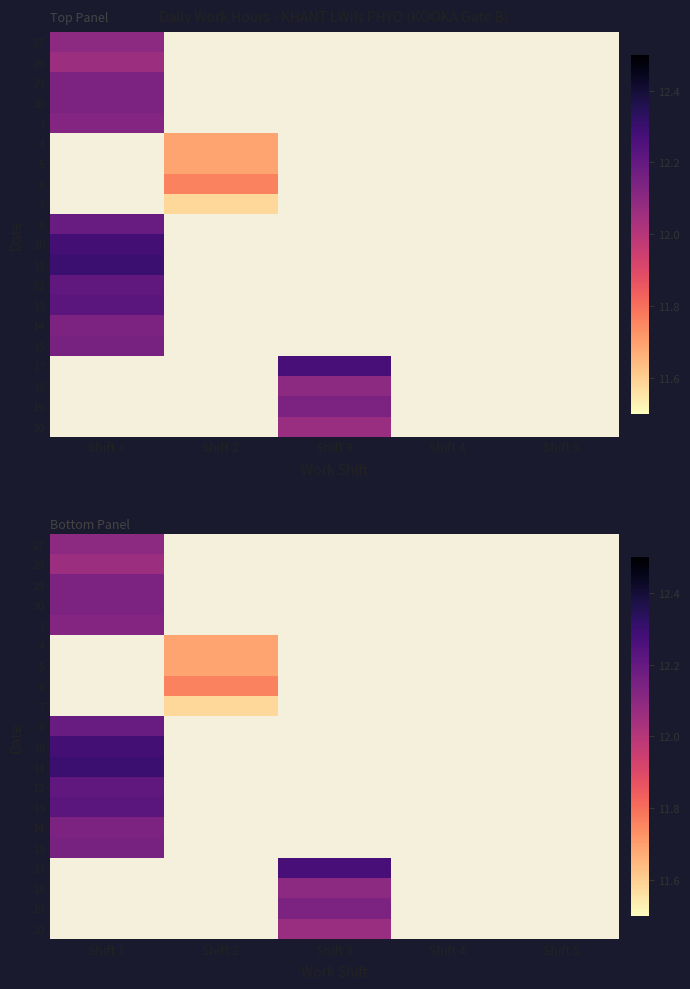

At which category does the chart reach its minimum across all series?

Shift 2